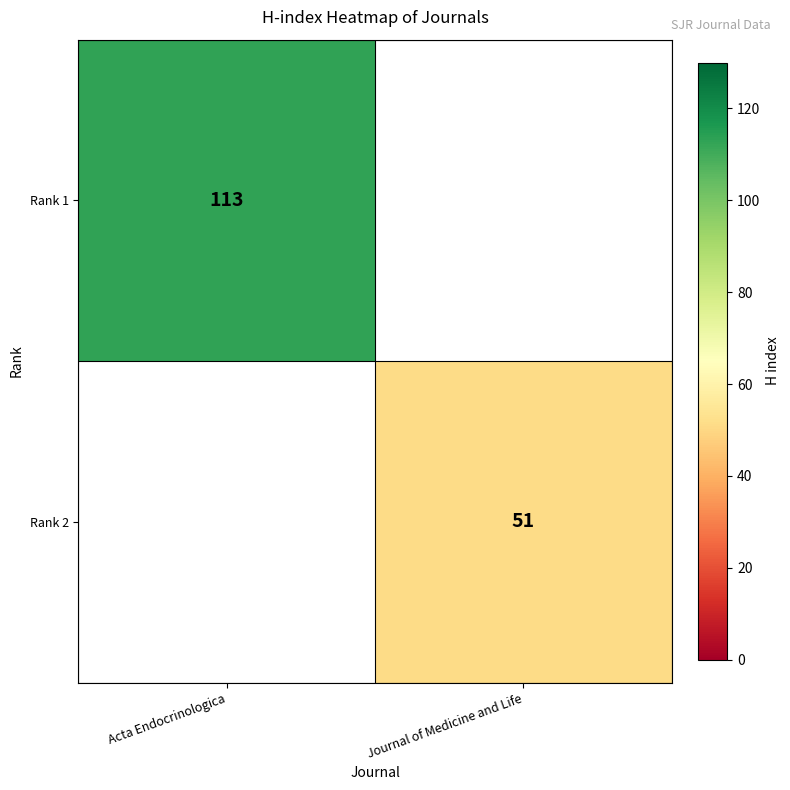

The Rank 1 series shows 113 at Acta Endocrinologica. True or false?

True